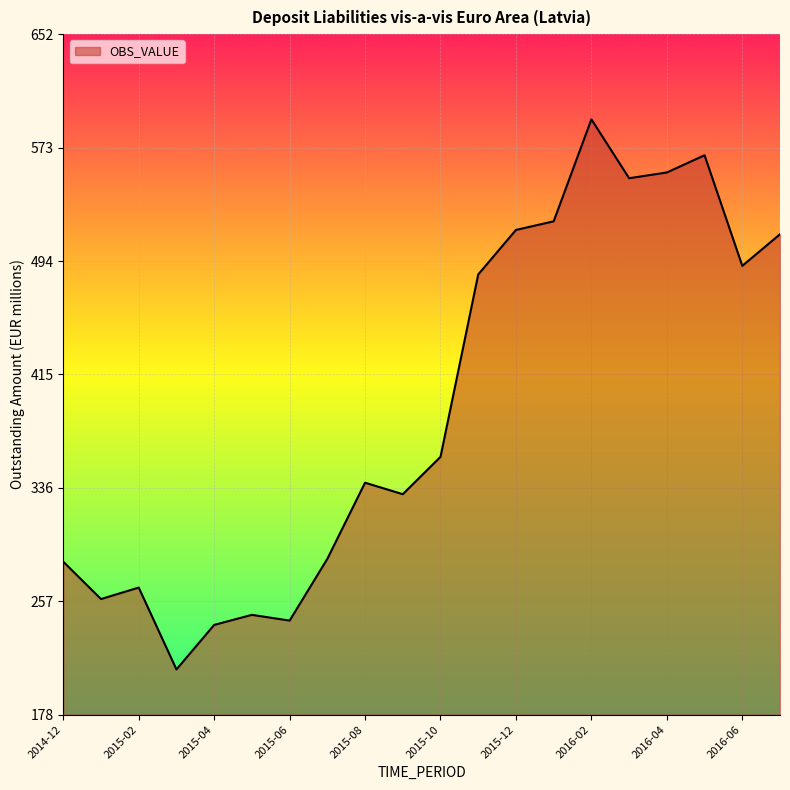

What is the greatest value displayed?

593